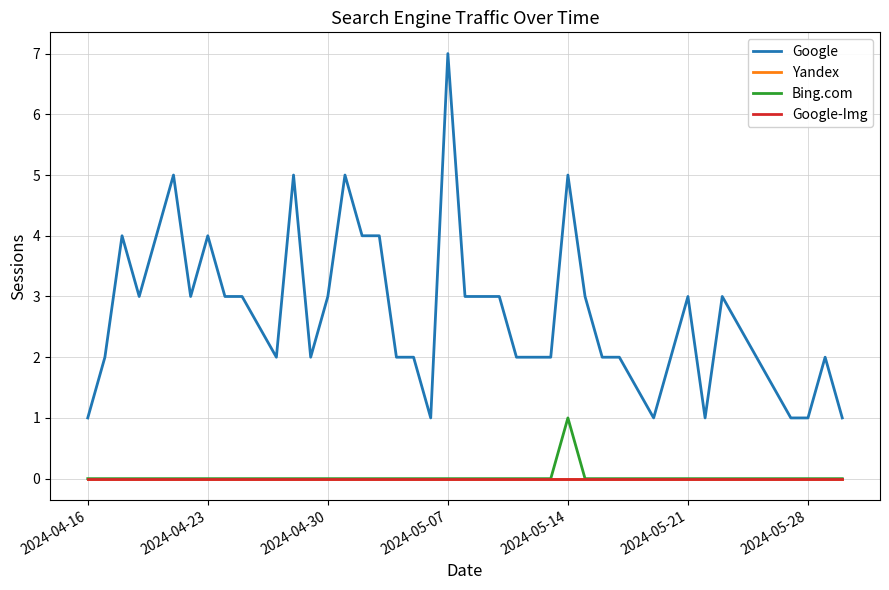

True or false: Yandex has more than 2 points higher than both neighbors.

False